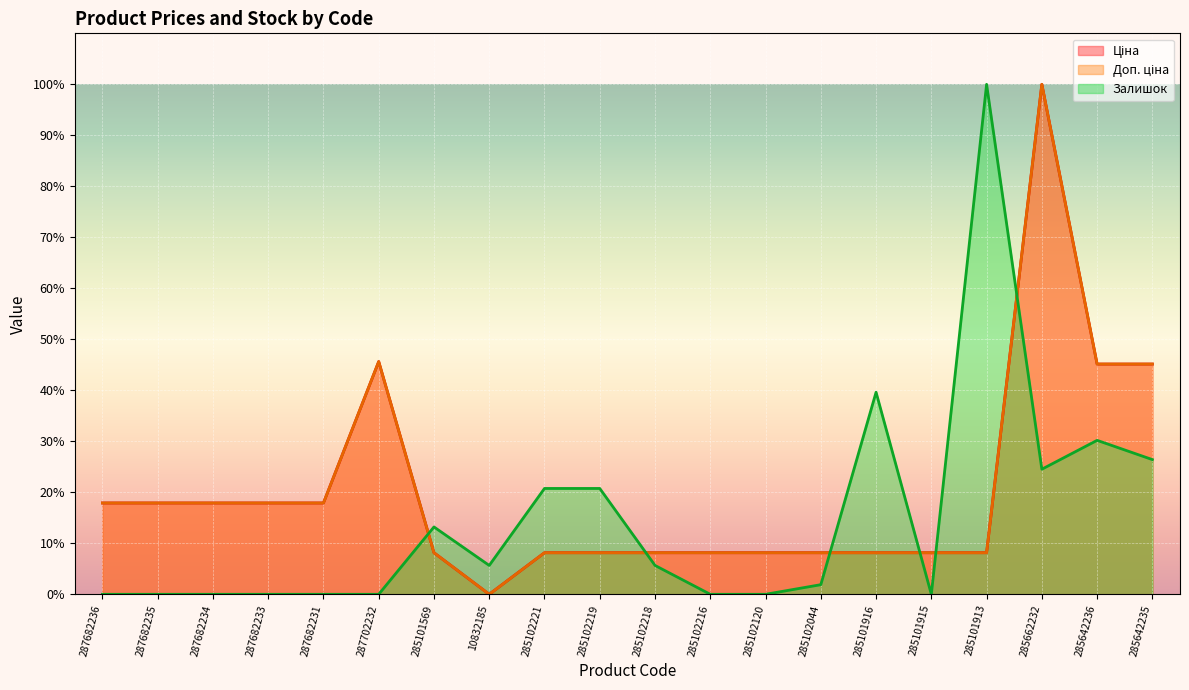

How many interior local peaks does the Доп. ціна (line) series have?

2